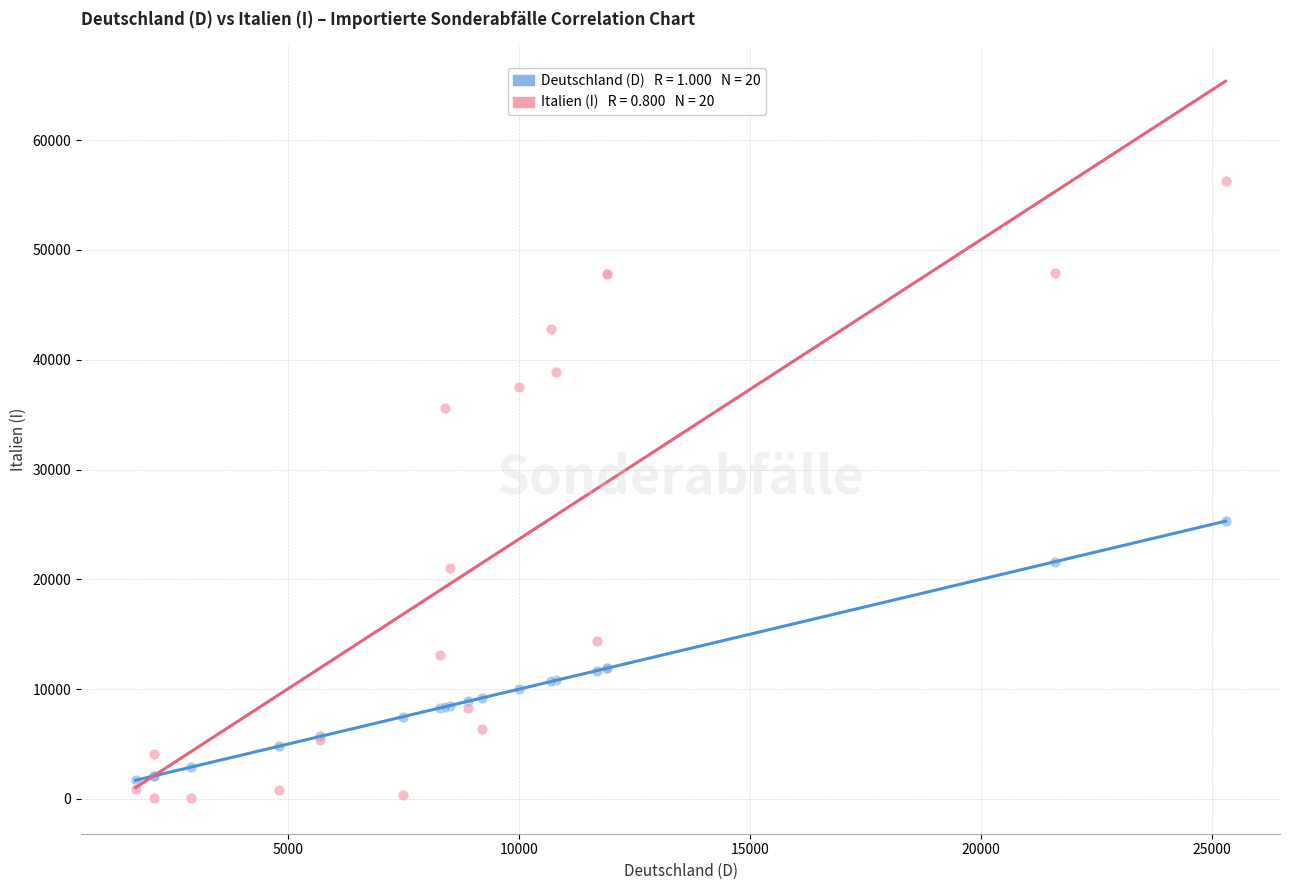

Across all series, what Y value is closest to 28200?

25300